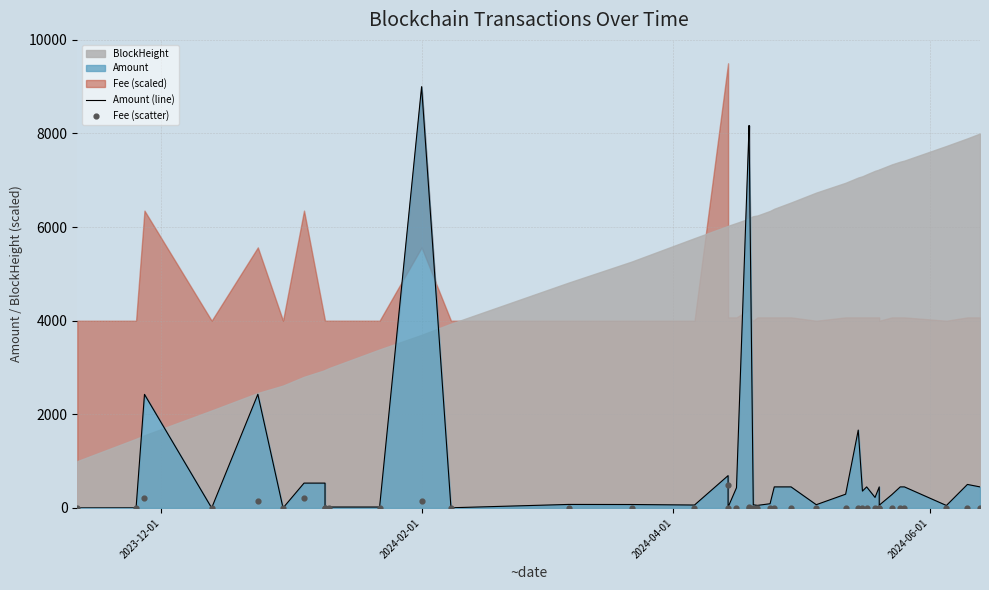

Which series has the widest spread of Y values?

Amount (line)